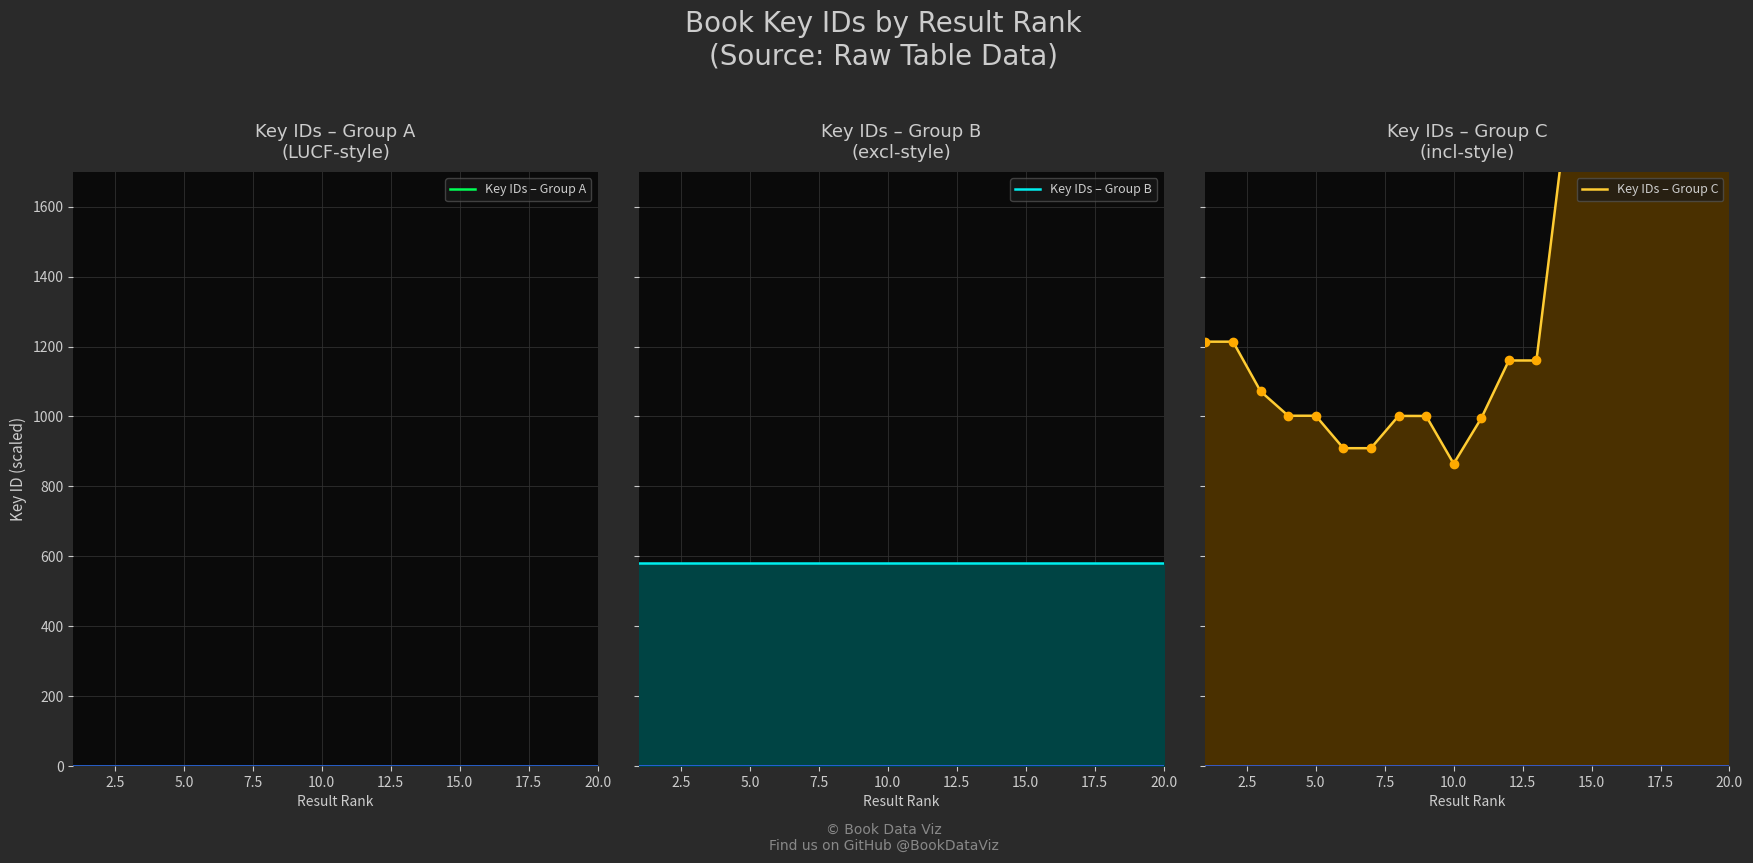

How many values in the Key IDs – Group C series exceed 1160?

11